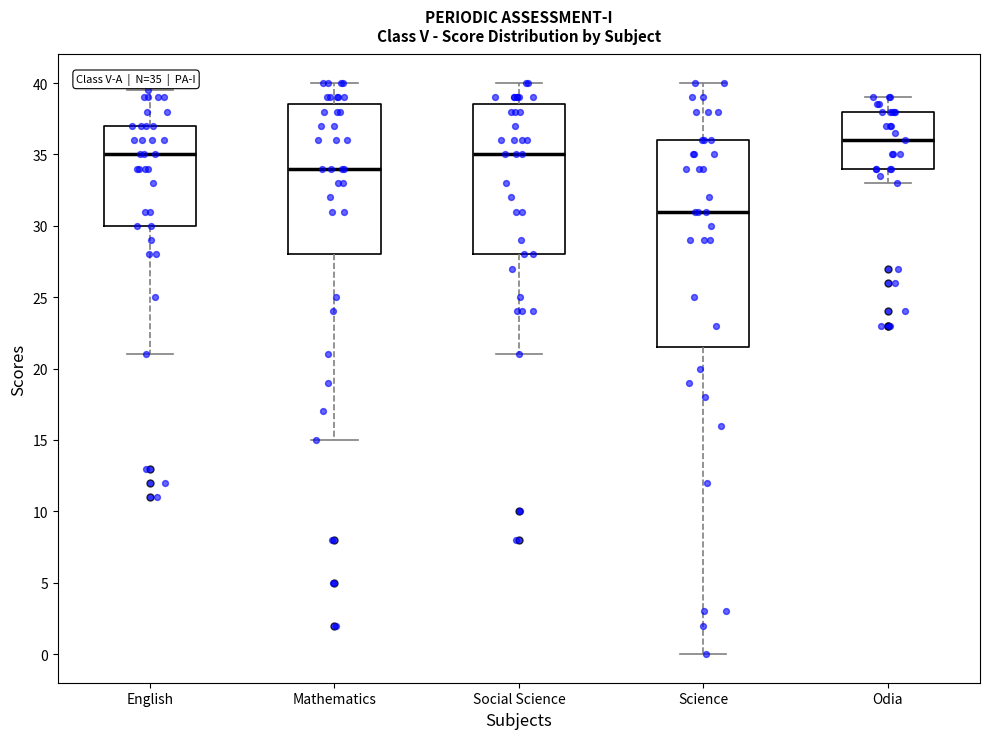

Which box has the lowest median line?

Science